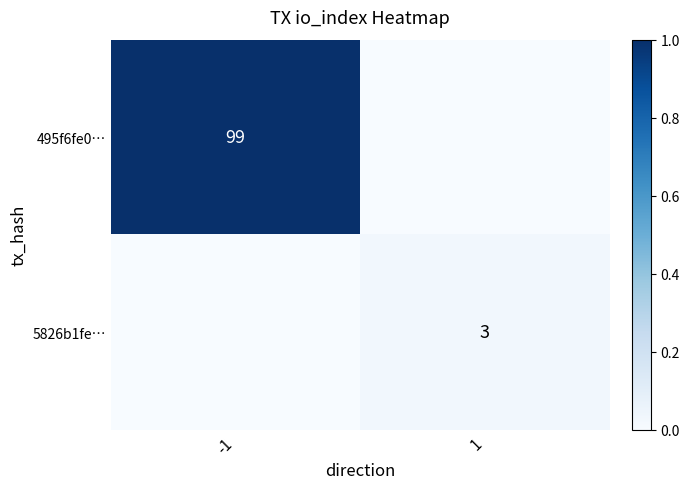

True or false: 5826b1fe… has a value of 4 at 1.

False